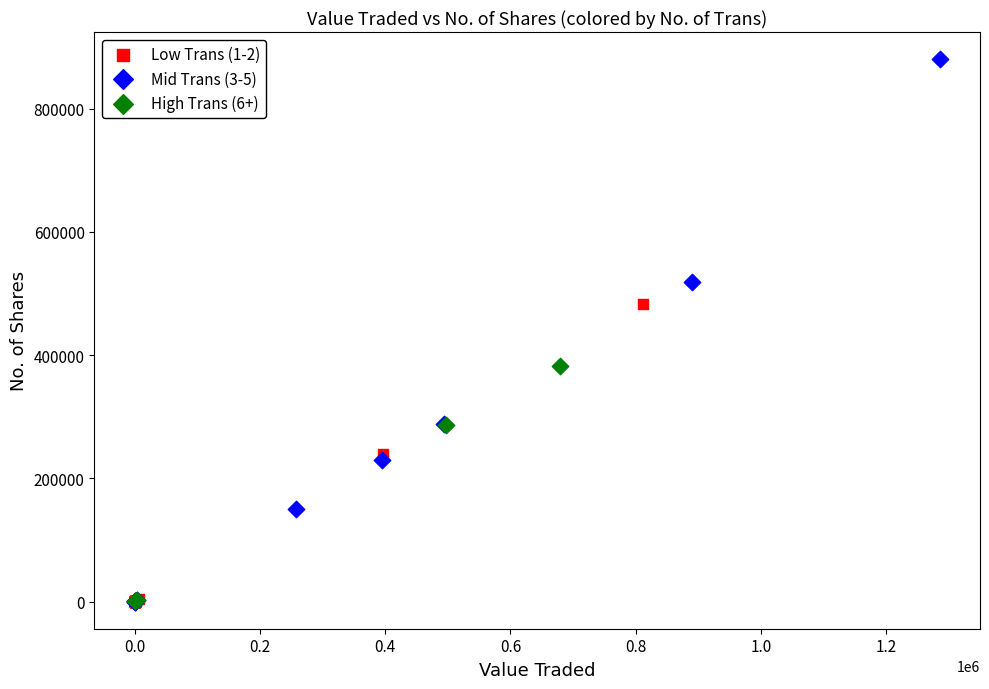

Which series contains the highest Y value?

Mid Trans (3-5)